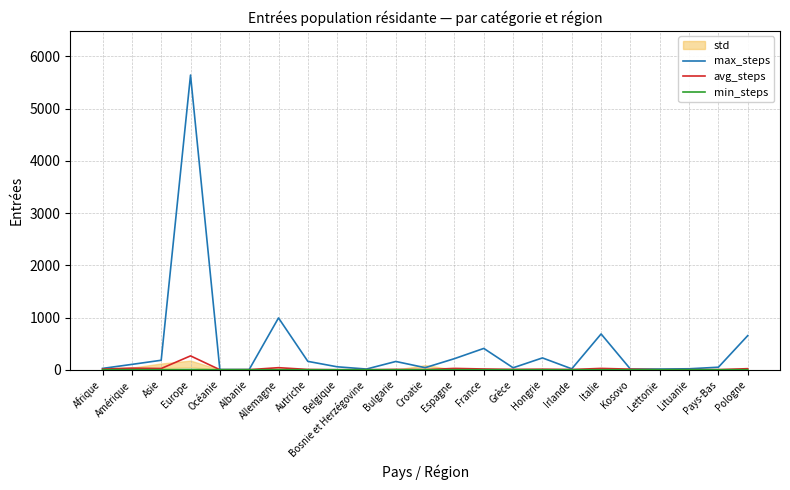

In max_steps, how many points are higher than both neighbors (excluding endpoints)?

6